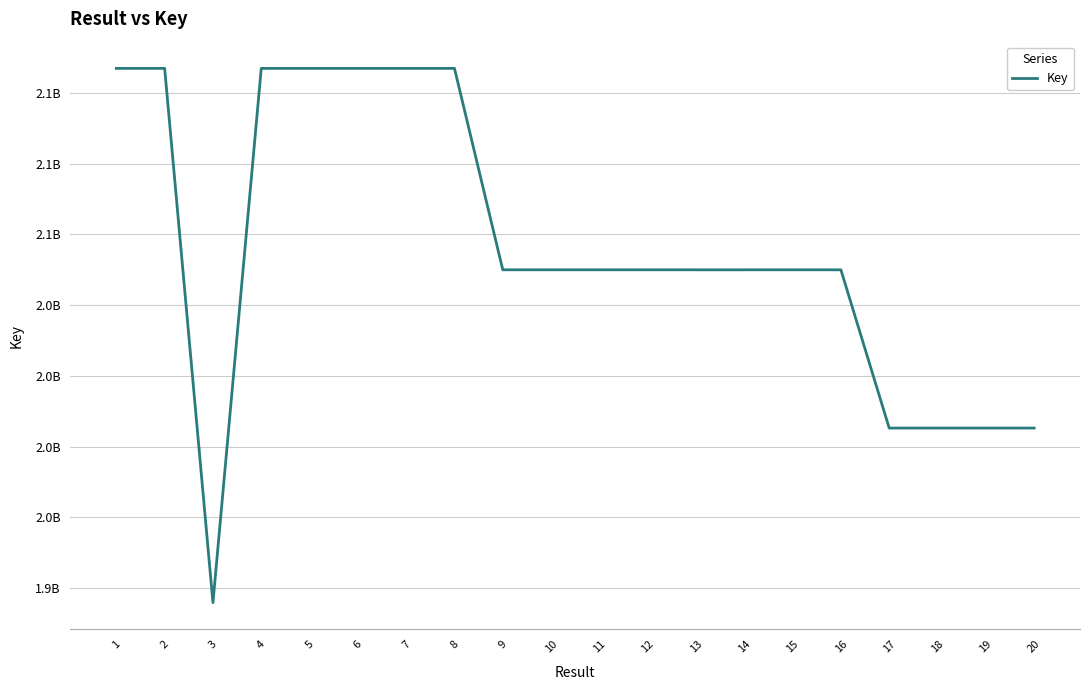

Does the chart display data point markers on the line(s)?

No